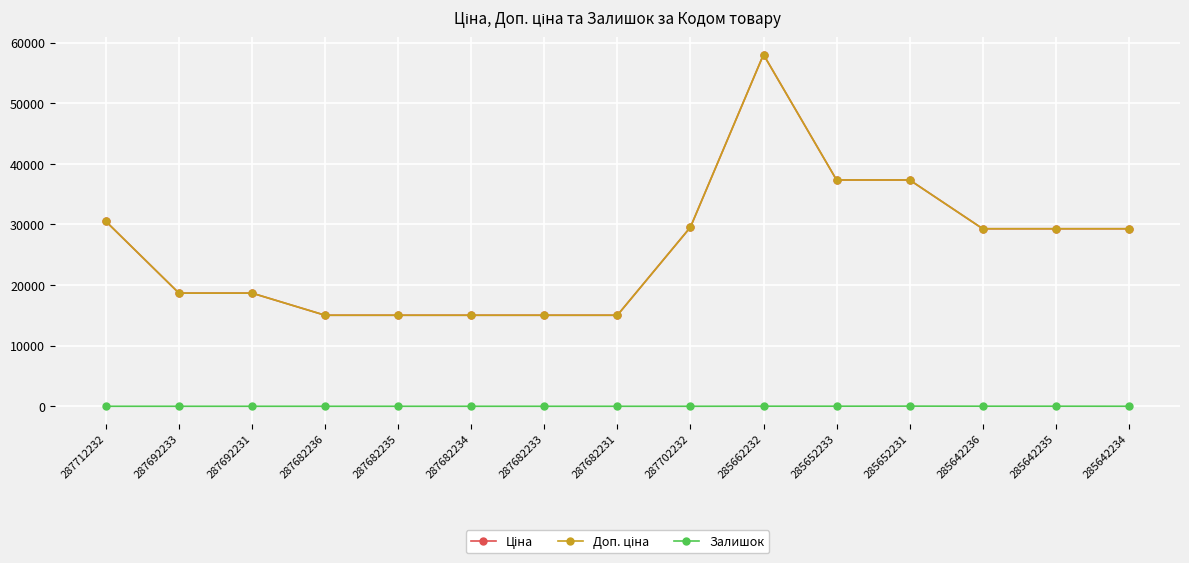

Does the chart have visible grid lines?

Yes